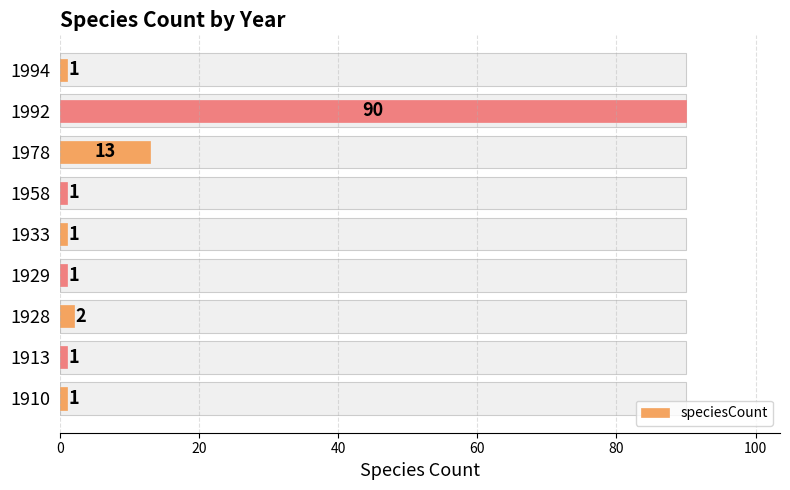

The value at 1994 is 1. True or false?

True